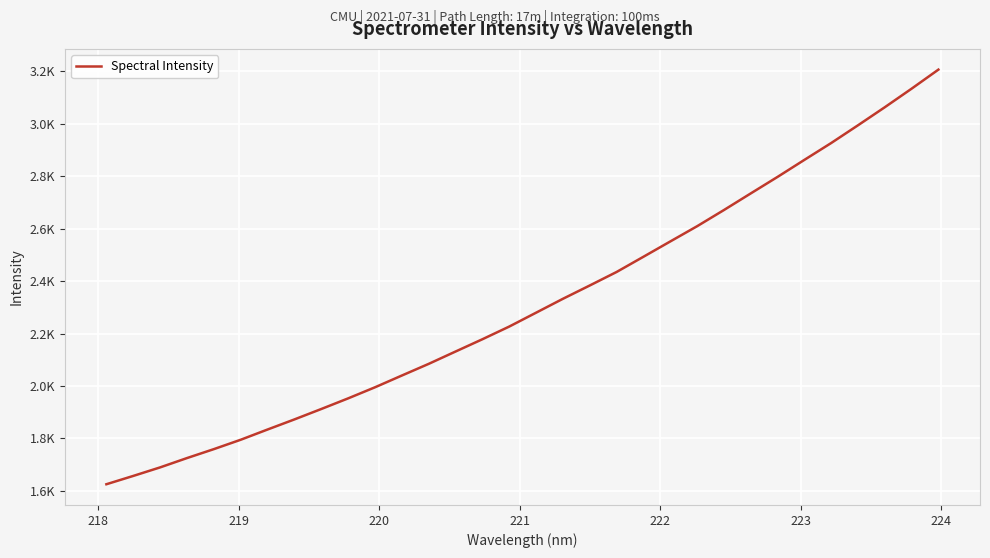

What is the greatest value displayed?

3206.9